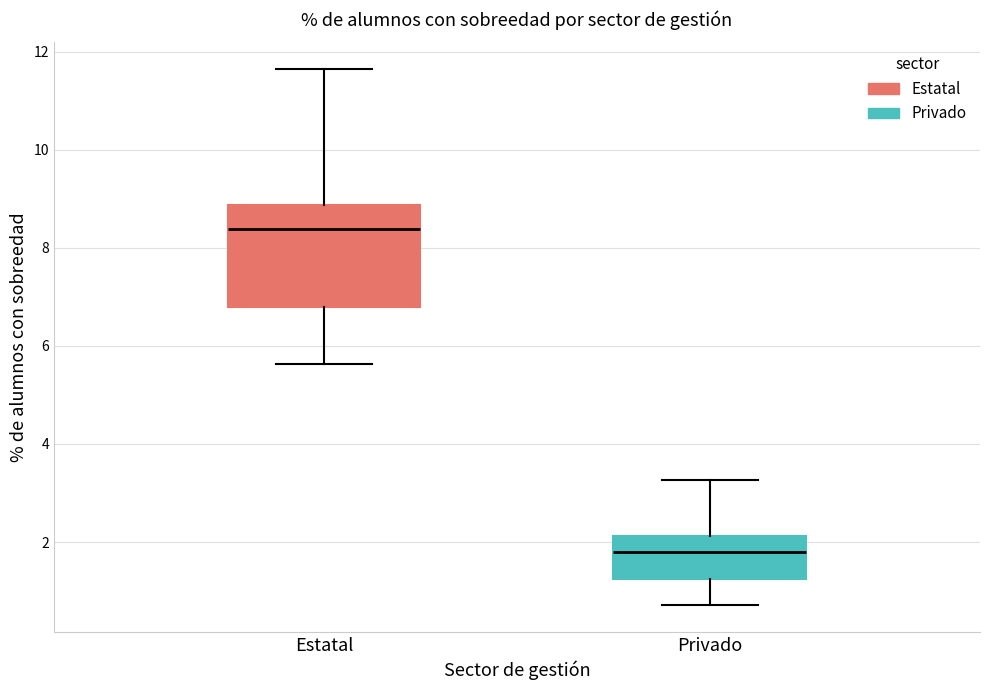

Reading left to right, transcribe this box plot: for each box, give where its median line is, the range the box spans, and where its two whiskers end, as read against the y-axis. The values are not printed on the chart, so give them approximately, as read against the axis.

Estatal: median 8.4, box 6.8 to 8.8, whiskers 5.6 to 11.6
Privado: median 1.8, box 1.2 to 2.2, whiskers 0.8 to 3.2